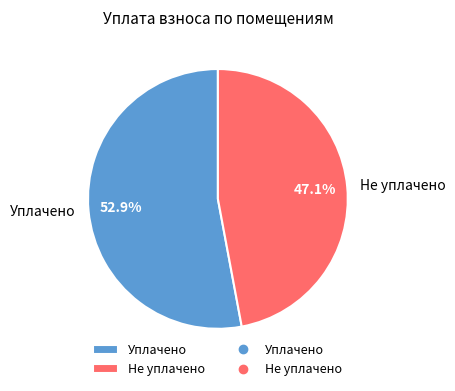

Is there any slice that represents more than half of the pie?

Yes